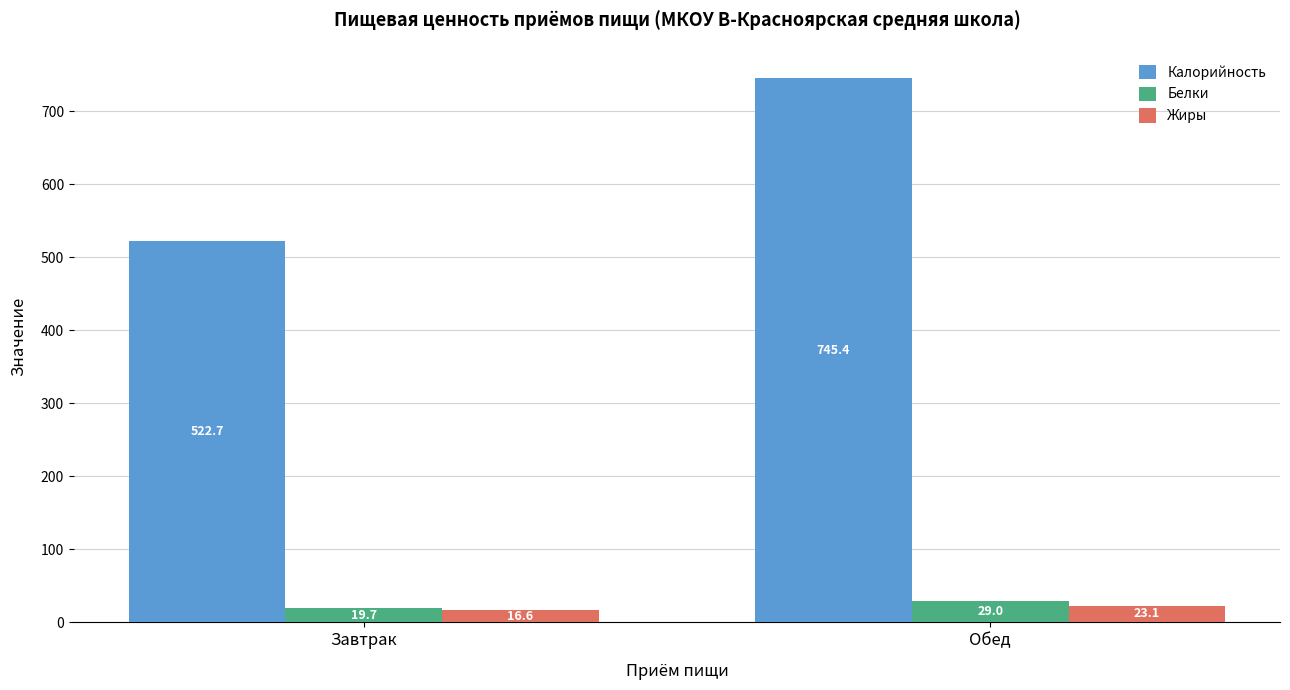

Which series has the largest range (max minus min)?

Калорийность